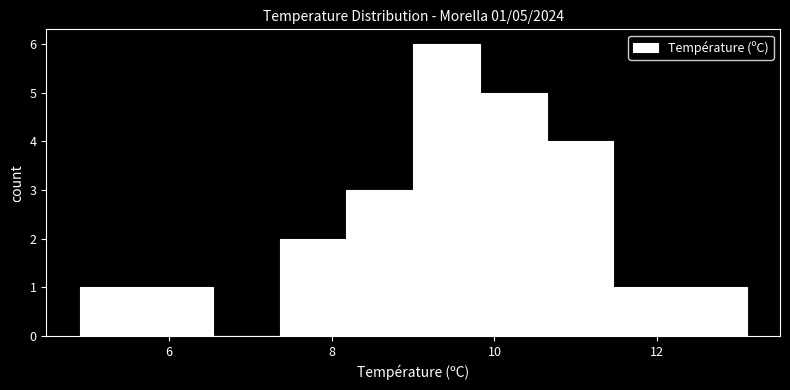

Which range on the x-axis has the tallest bar?

9.00 to 9.82